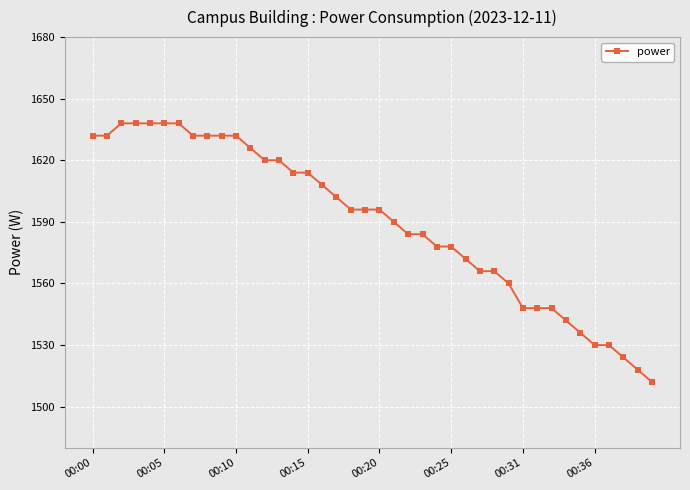

What is the smallest value displayed?

1512